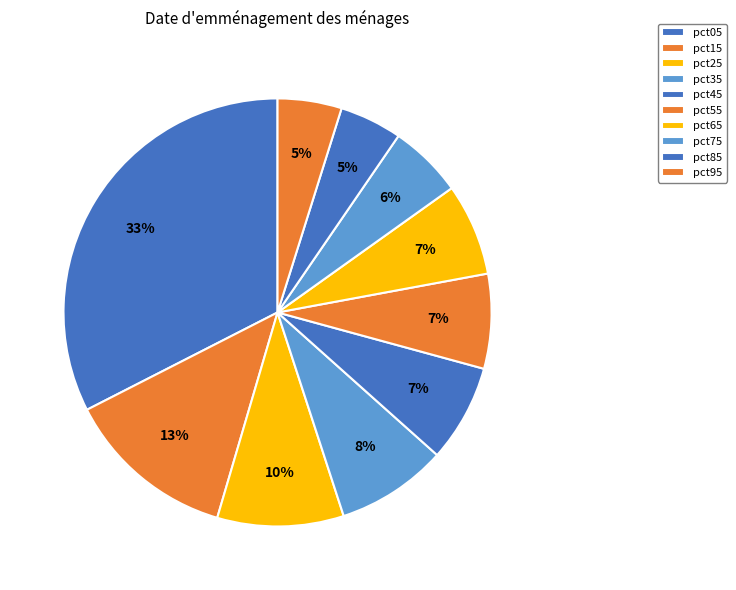

To the nearest percent, what is the difference between the pct05 and pct25 slice percentages?

23%